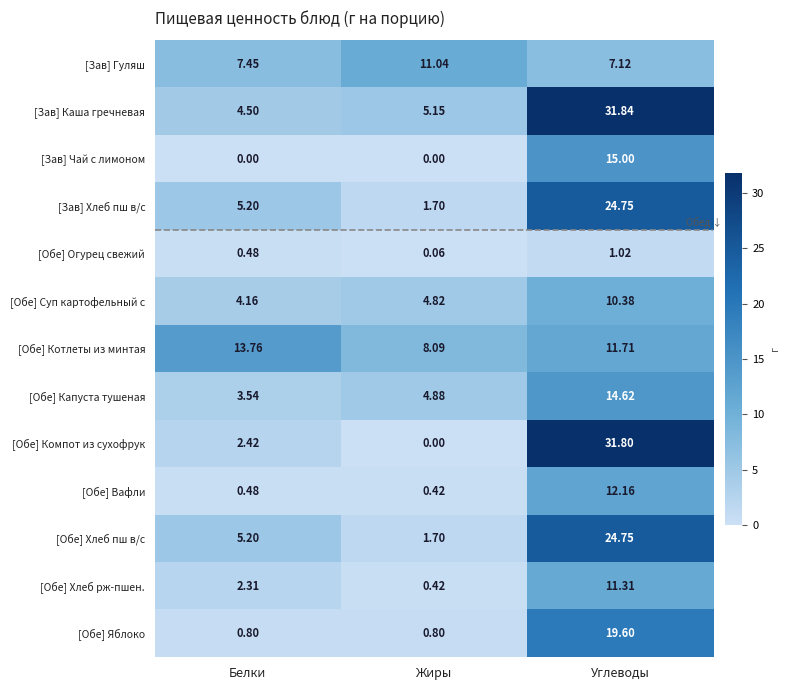

Rank the categories by [Зав] Гуляш value from lowest to highest.

Углеводы, Белки, Жиры